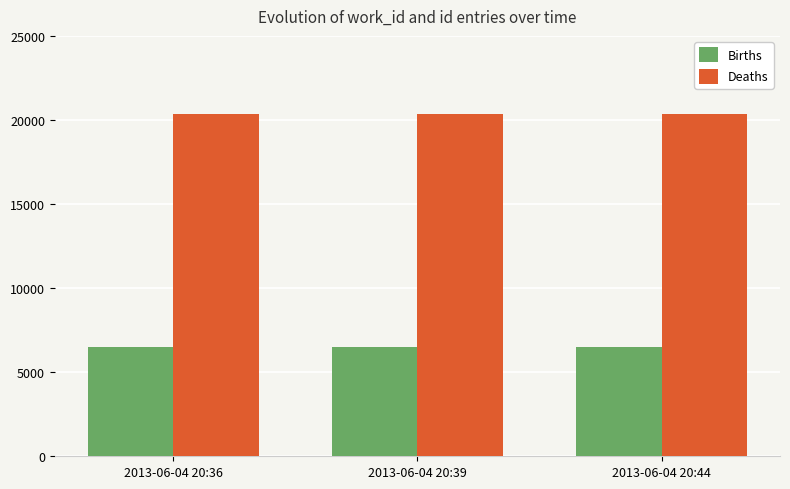

Is the value of Deaths at 2013-06-04 20:44 greater than the value of Births at 2013-06-04 20:36?

Yes